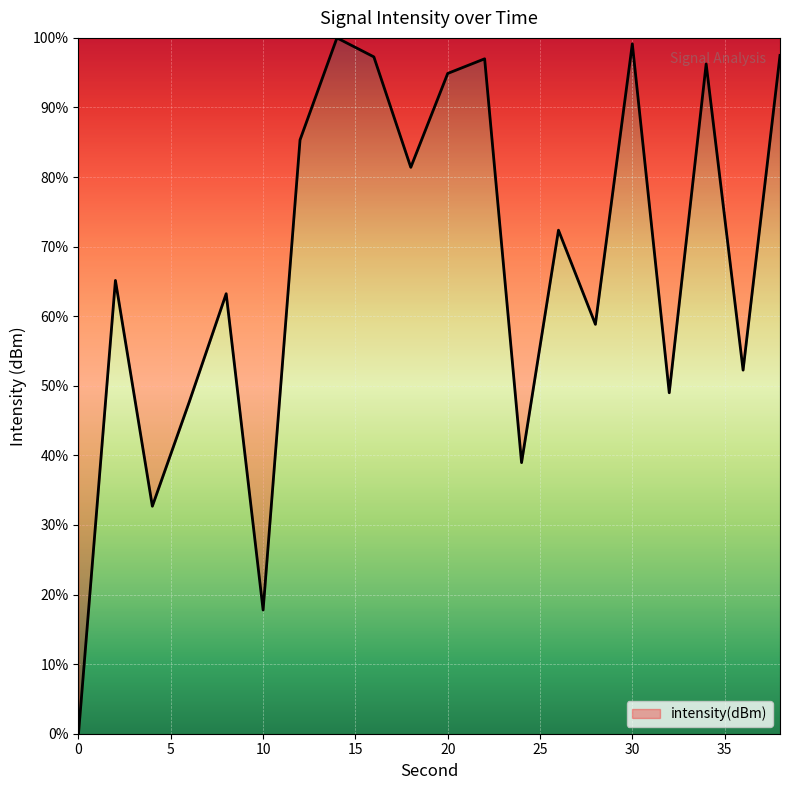

What is the difference between the maximum and minimum values?

100.0